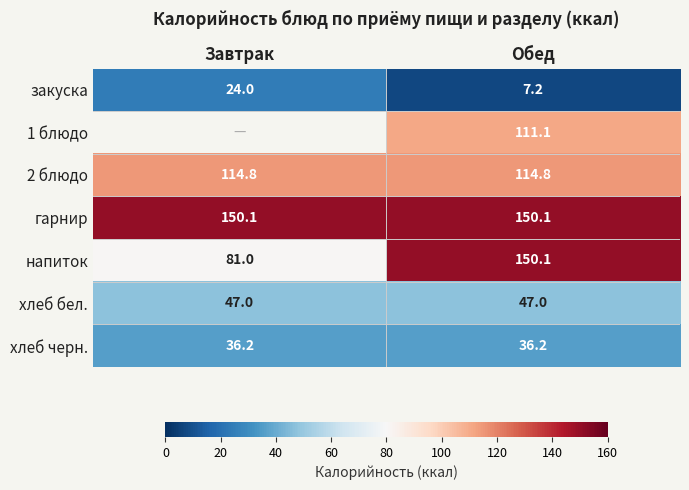

What is the spread (max minus min) of values at Завтрак?

126.1